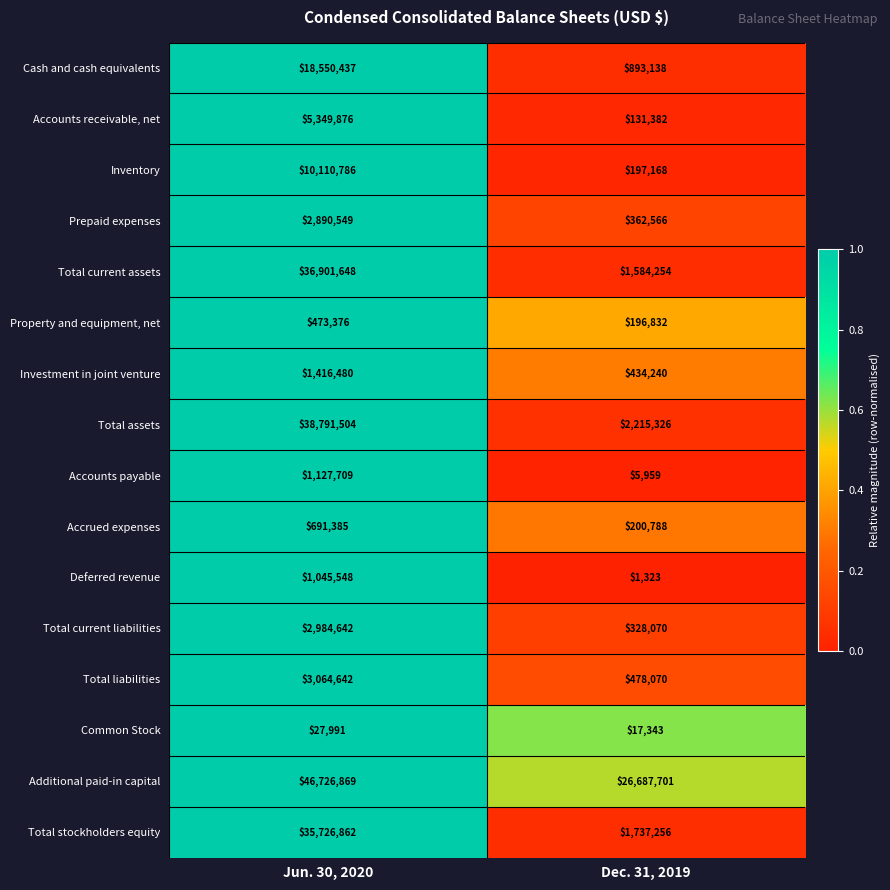

True or false: Accounts payable has a value of 5959 at Dec. 31, 2019.

True